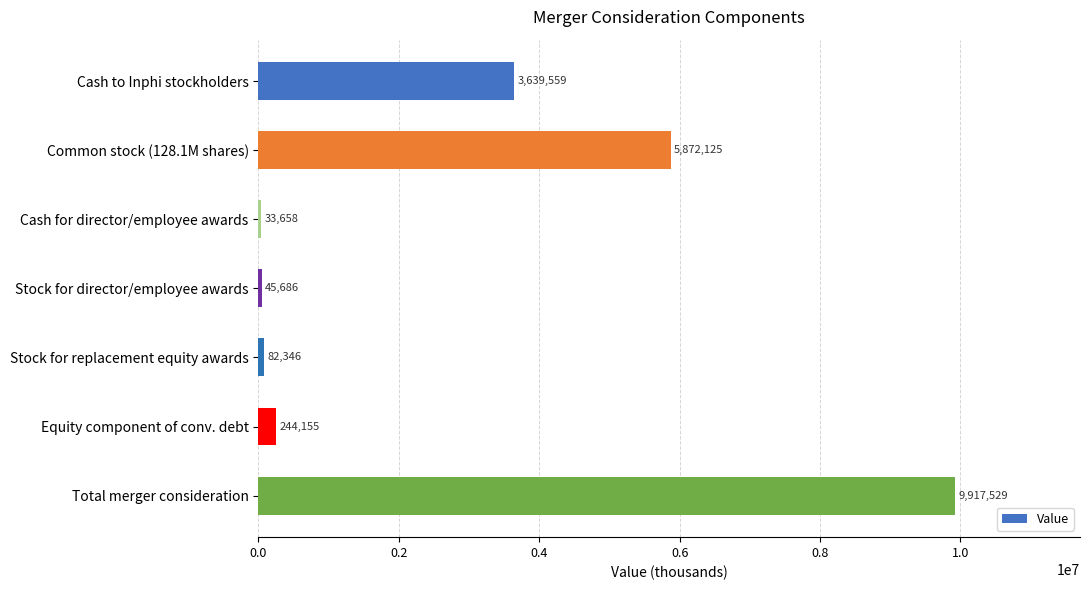

What is the maximum value shown in the chart?

9917529